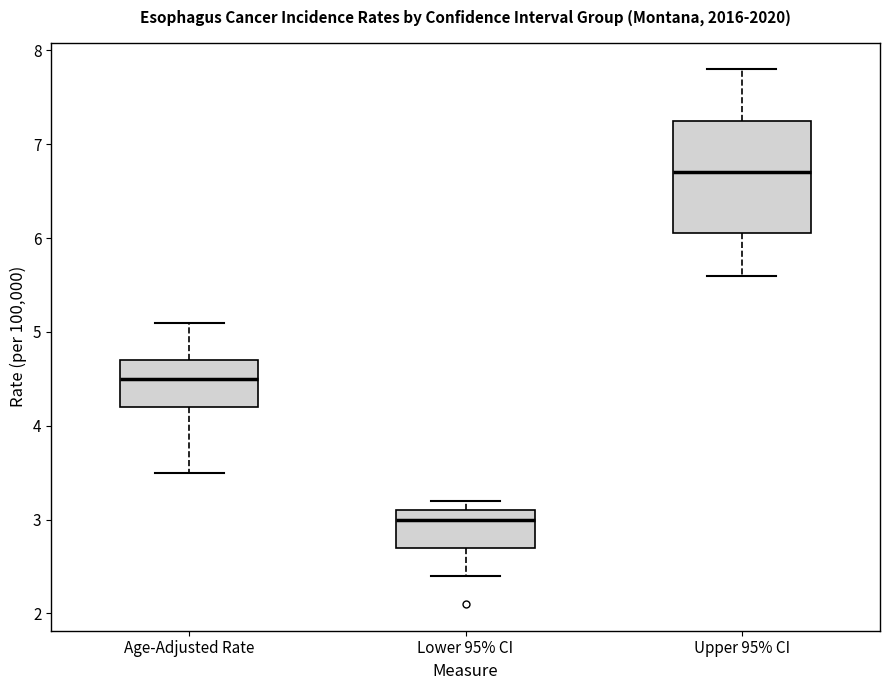

Reading left to right, read every box against the y-axis: the position of its median line, the range the box covers, and the ends of its whiskers. The values are not printed on the chart, so give them approximately, as read against the axis.

Age-Adjusted Rate: median 4.5, box 4.2 to 4.7, whiskers 3.5 to 5.1
Lower 95% CI: median 3.0, box 2.7 to 3.1, whiskers 2.4 to 3.2
Upper 95% CI: median 6.7, box 6.1 to 7.3, whiskers 5.6 to 7.8